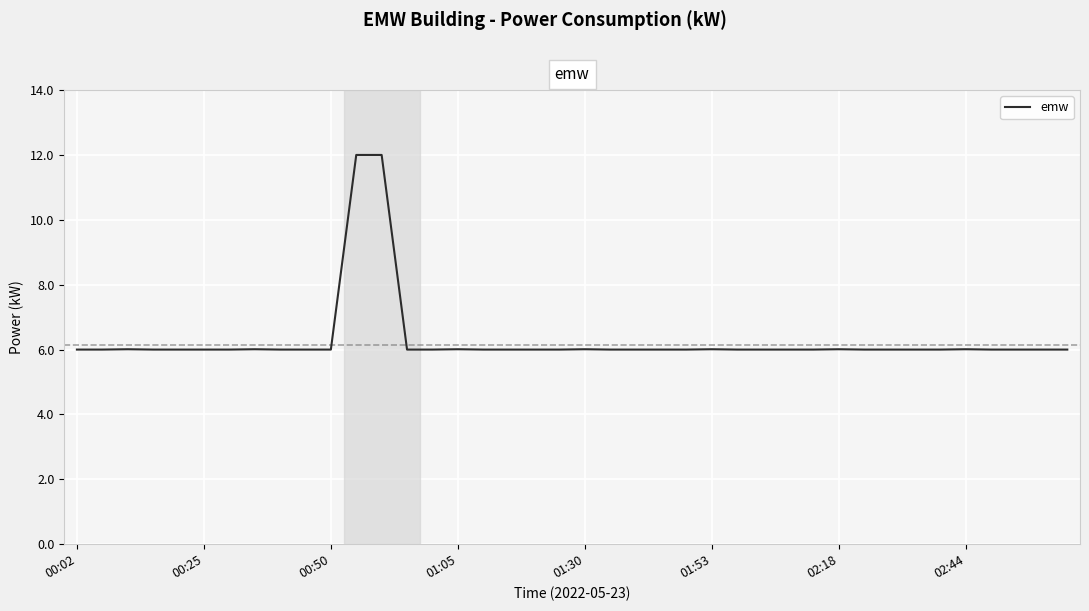

What is the difference between the maximum and minimum values?

6.0